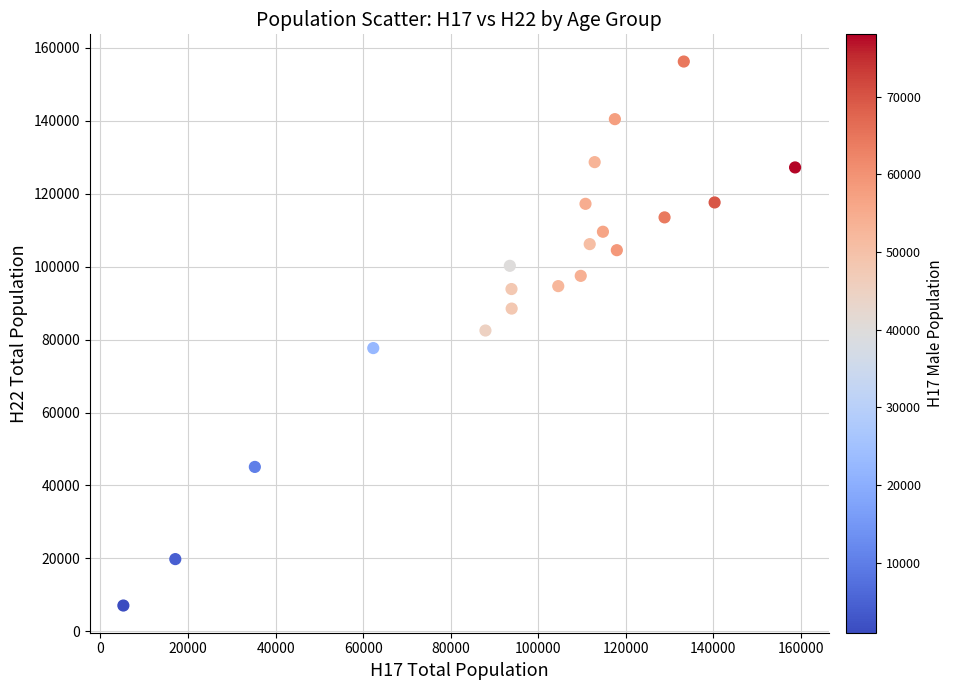

What is the range of X values (max minus min)?

153430